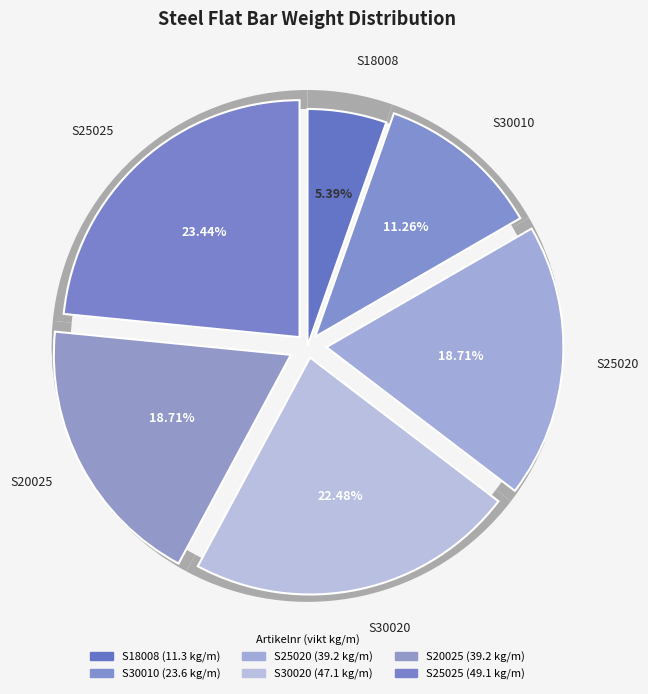

What is the ratio of the value at S25020 to the value at S18008?

3.5